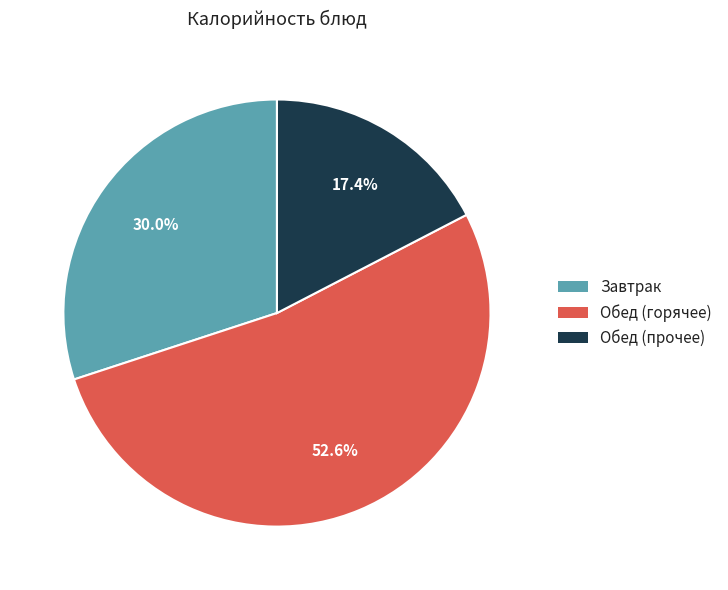

Rank the categories by value from highest to lowest.

Обед (горячее), Завтрак, Обед (прочее)